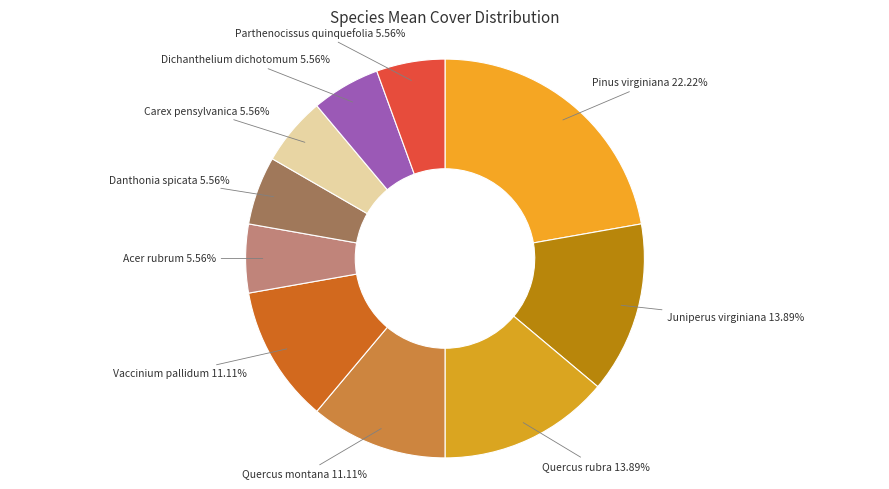

The Pinus virginiana slice represents 22% of the pie. True or false?

True